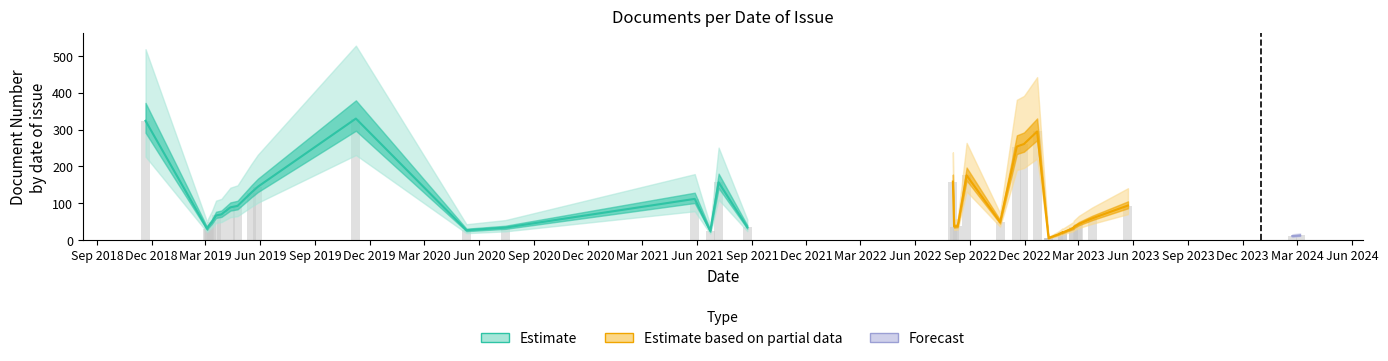

How many data points in Numero are above 44?

19